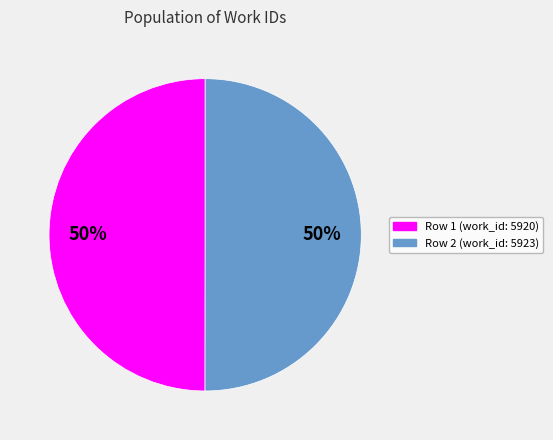

Count the number of slices in the pie.

2